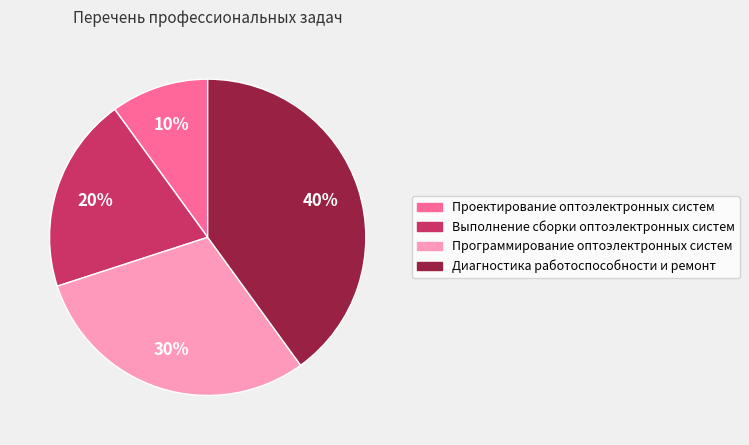

How many slices are in this pie chart?

4